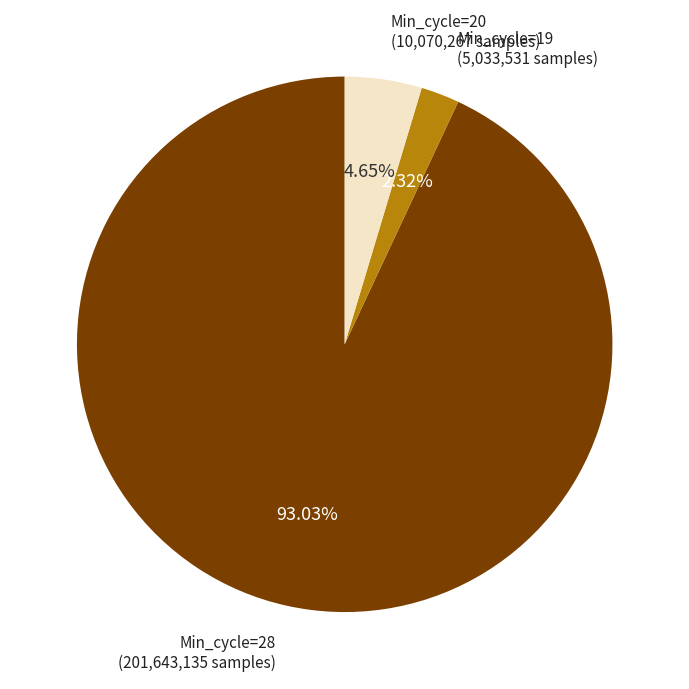

Is there any slice that represents more than half of the pie?

Yes